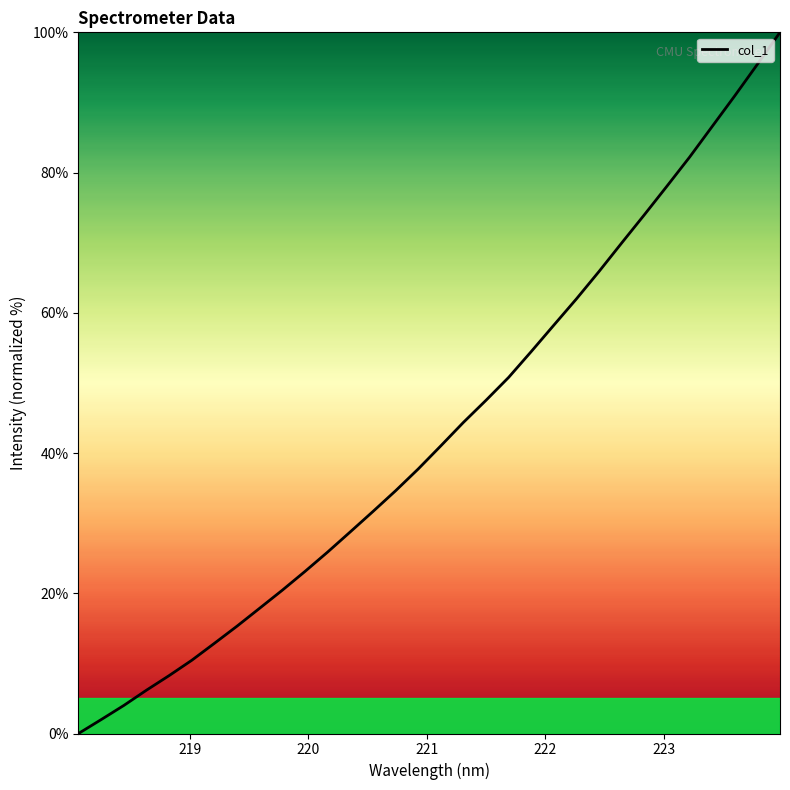

What is the maximum value shown in the chart?

100.0